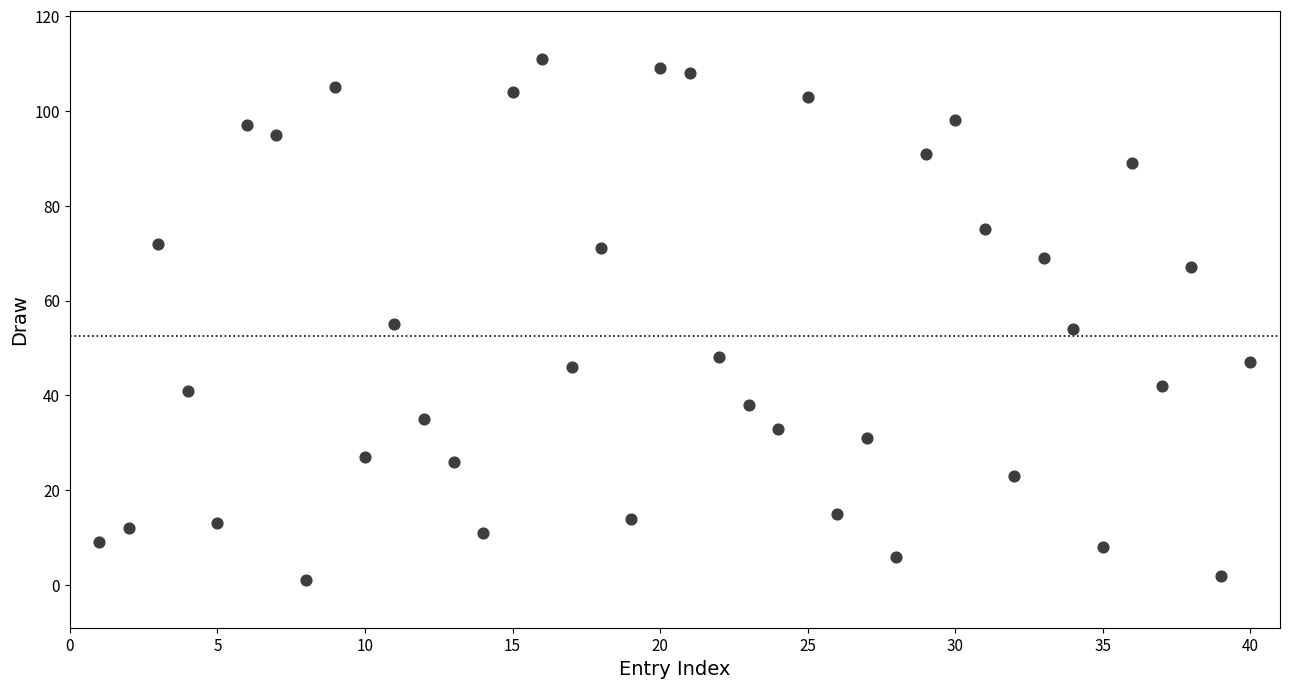

What is the range of Y values (max minus min)?

110